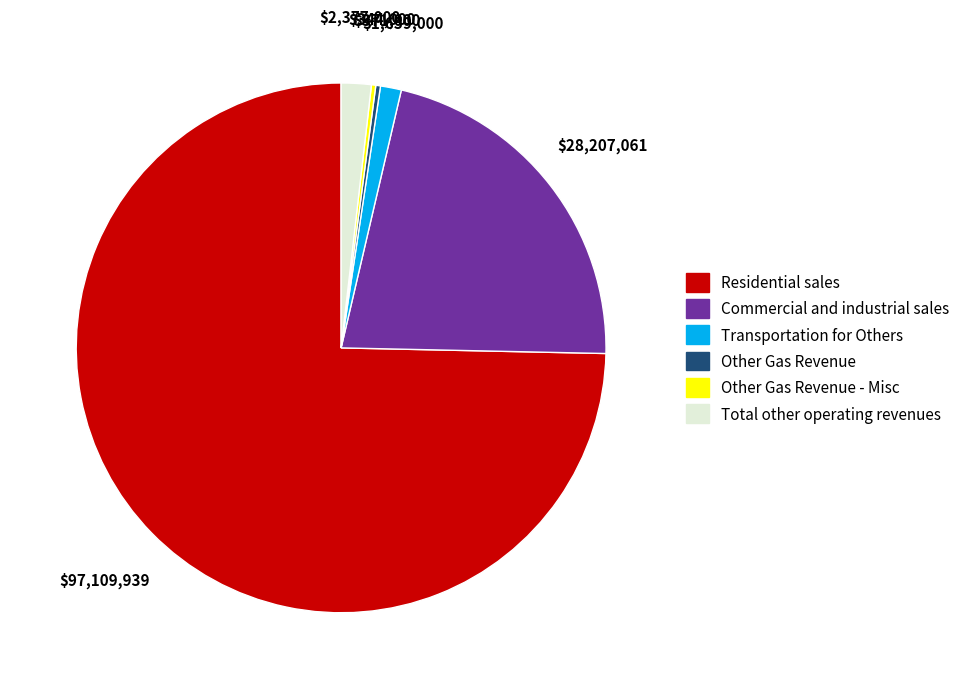

What is the majority slice?

Residential sales